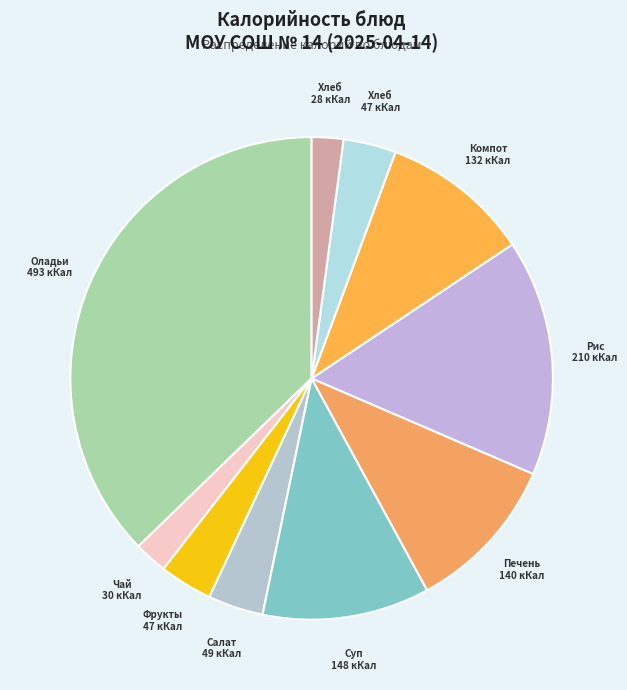

How many slices are in this pie chart?

10